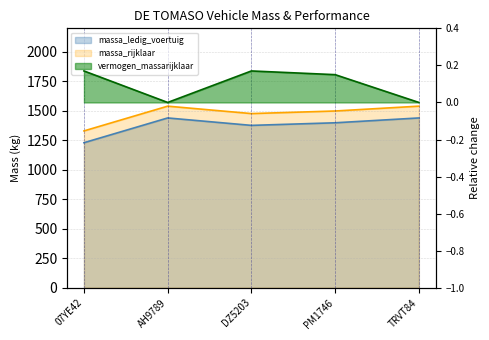

Which category has the highest value in the massa_ledig_voertuig series?

AH9789